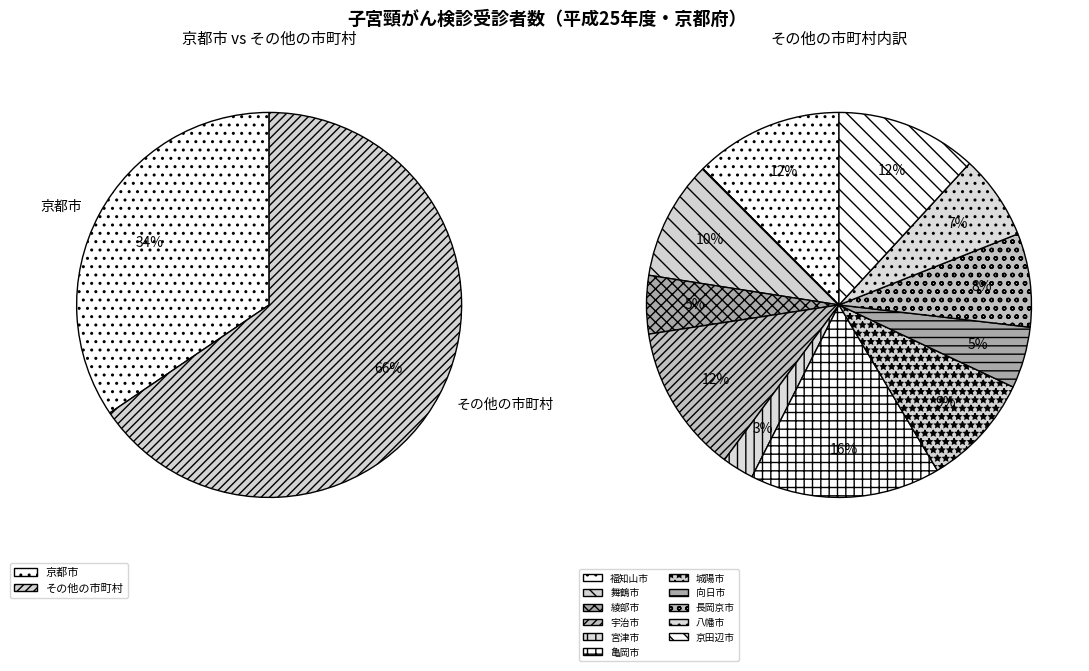

Which category has the smallest portion of the pie?

宮津市